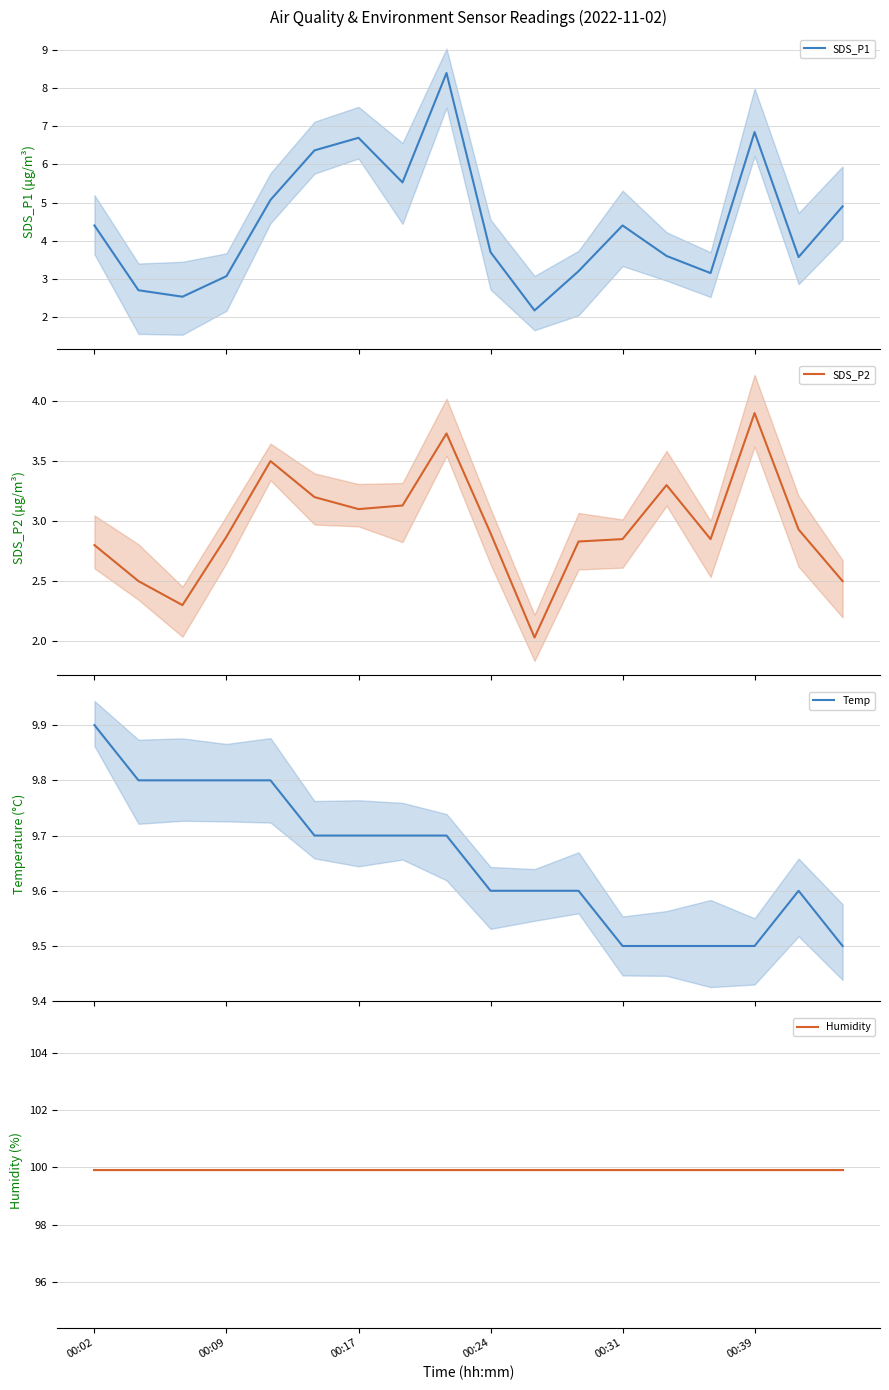

Does the chart have visible grid lines?

Yes